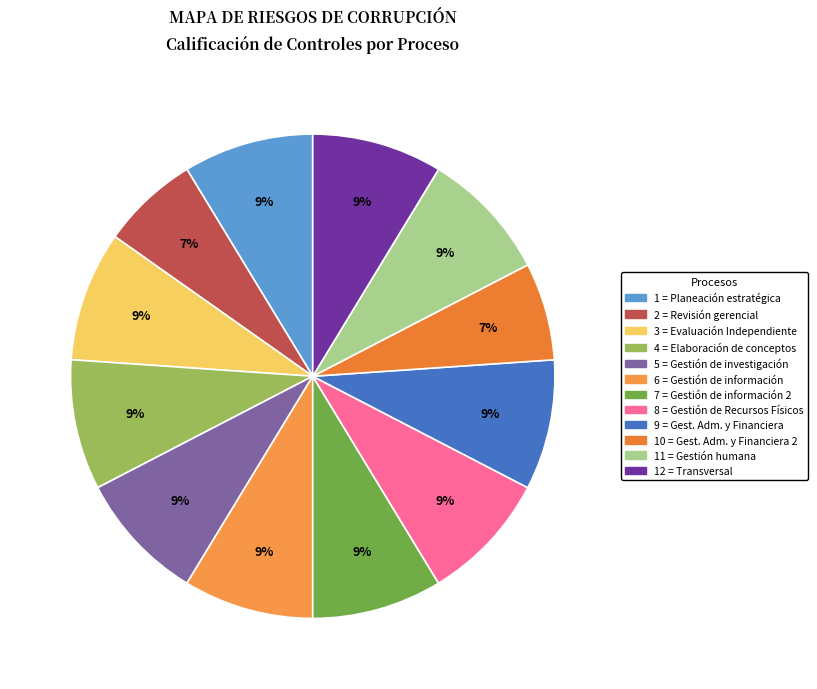

How many slices are in this pie chart?

12